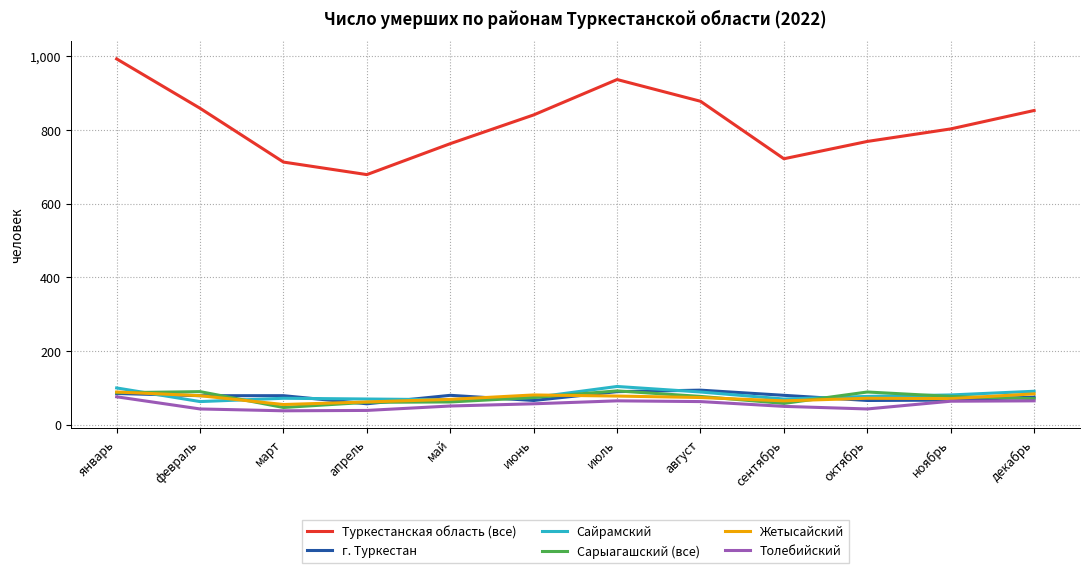

What position from the left is апрель?

4